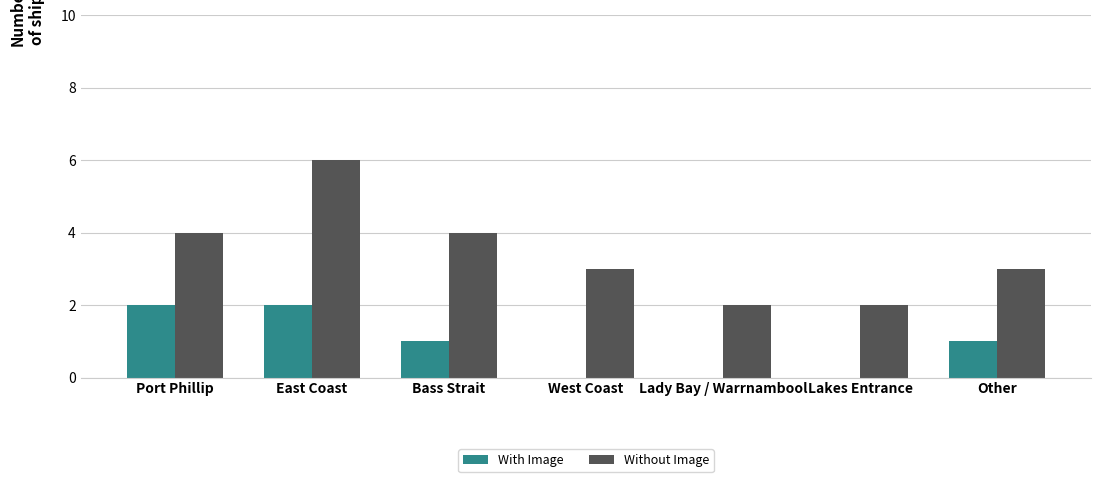

At which label does Without Image reach its peak?

East Coast